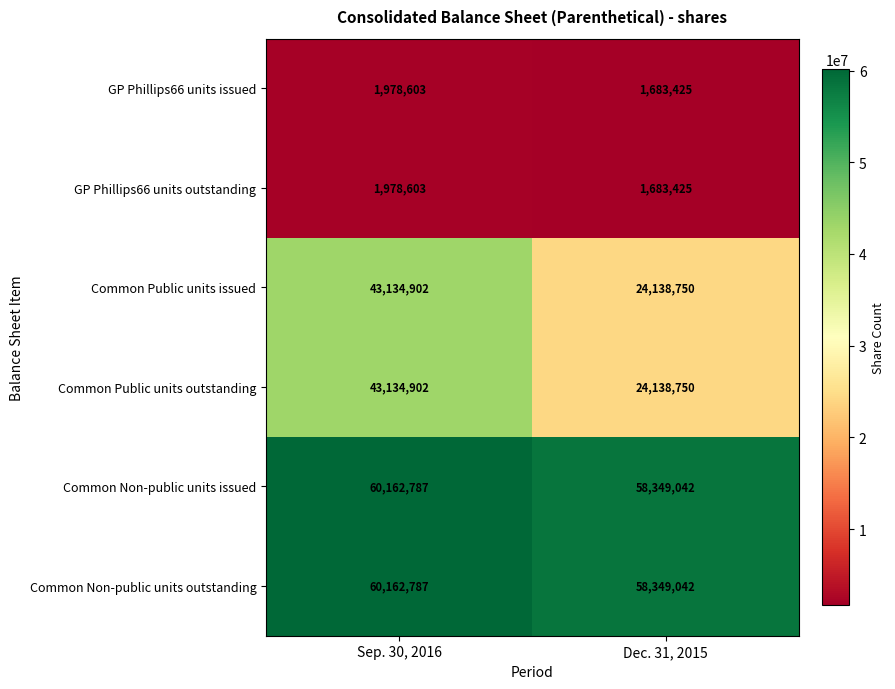

List the labels in order of GP Phillips66 units issued value, largest first.

Sep. 30, 2016, Dec. 31, 2015